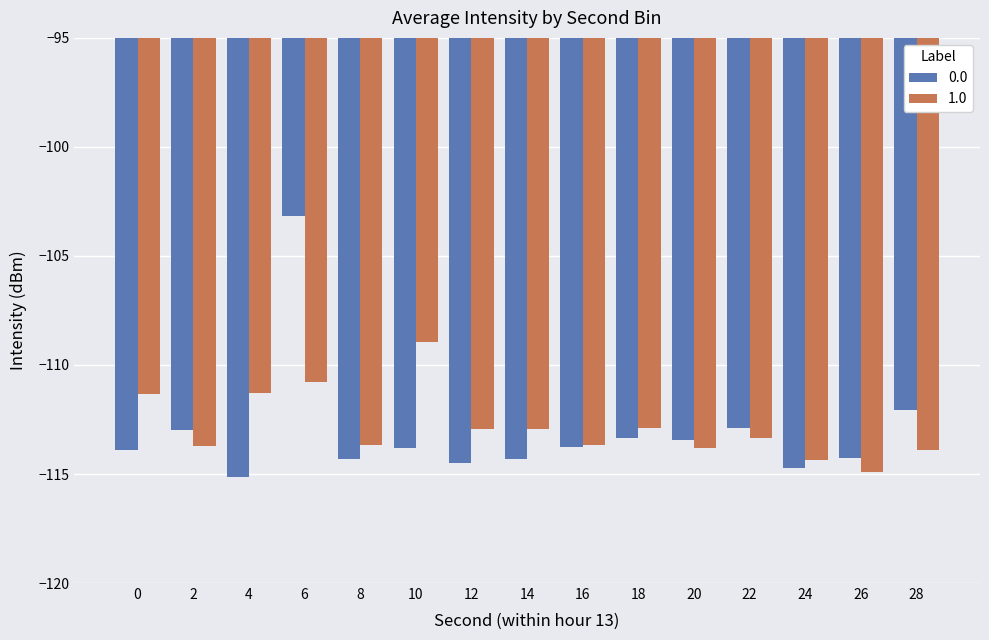

What is the spread (max minus min) of values at 28?

1.8